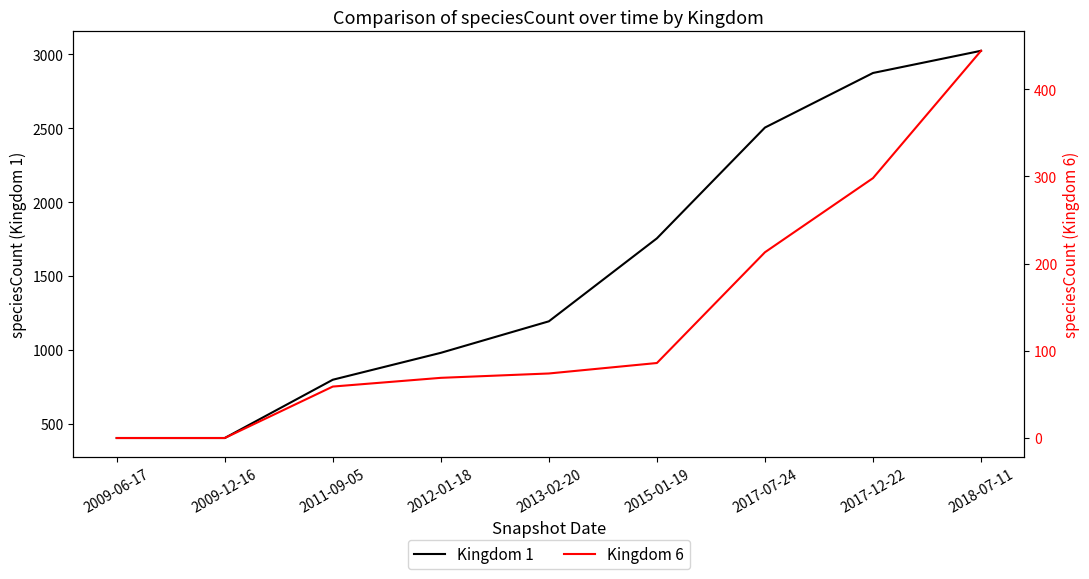

At which label does Kingdom 1 reach its peak?

2018-07-11